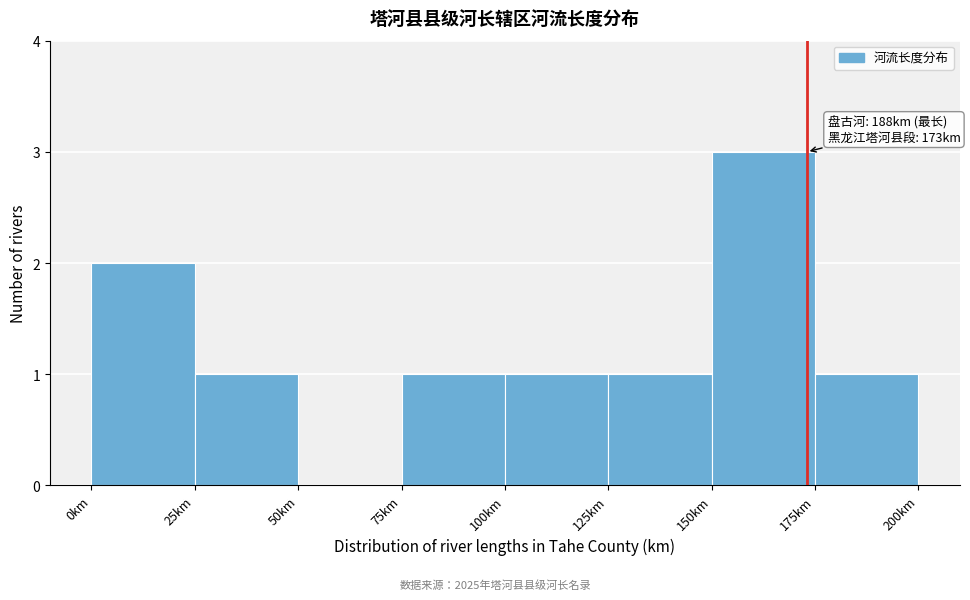

Which range on the x-axis has the tallest bar?

150 to 175